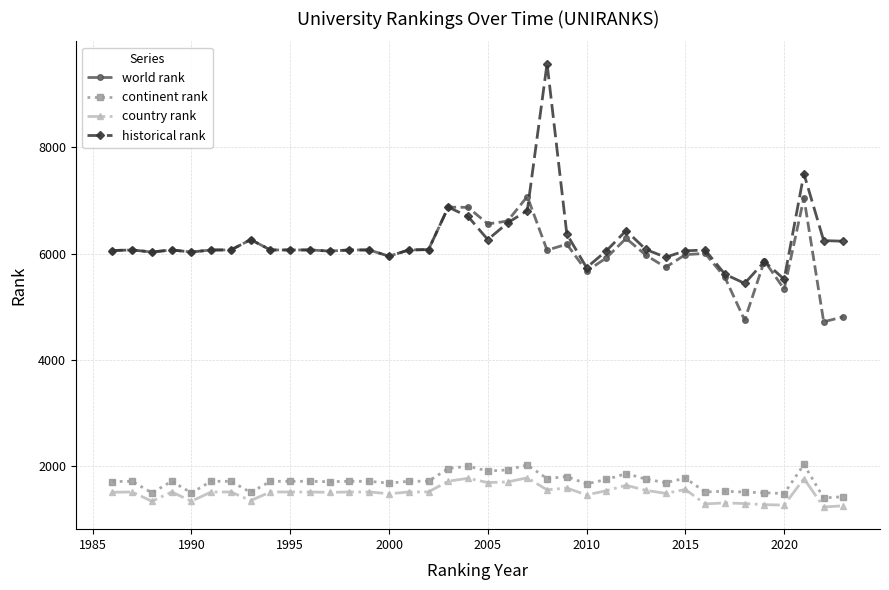

True or false: historical rank and continent rank intersect in this chart.

False